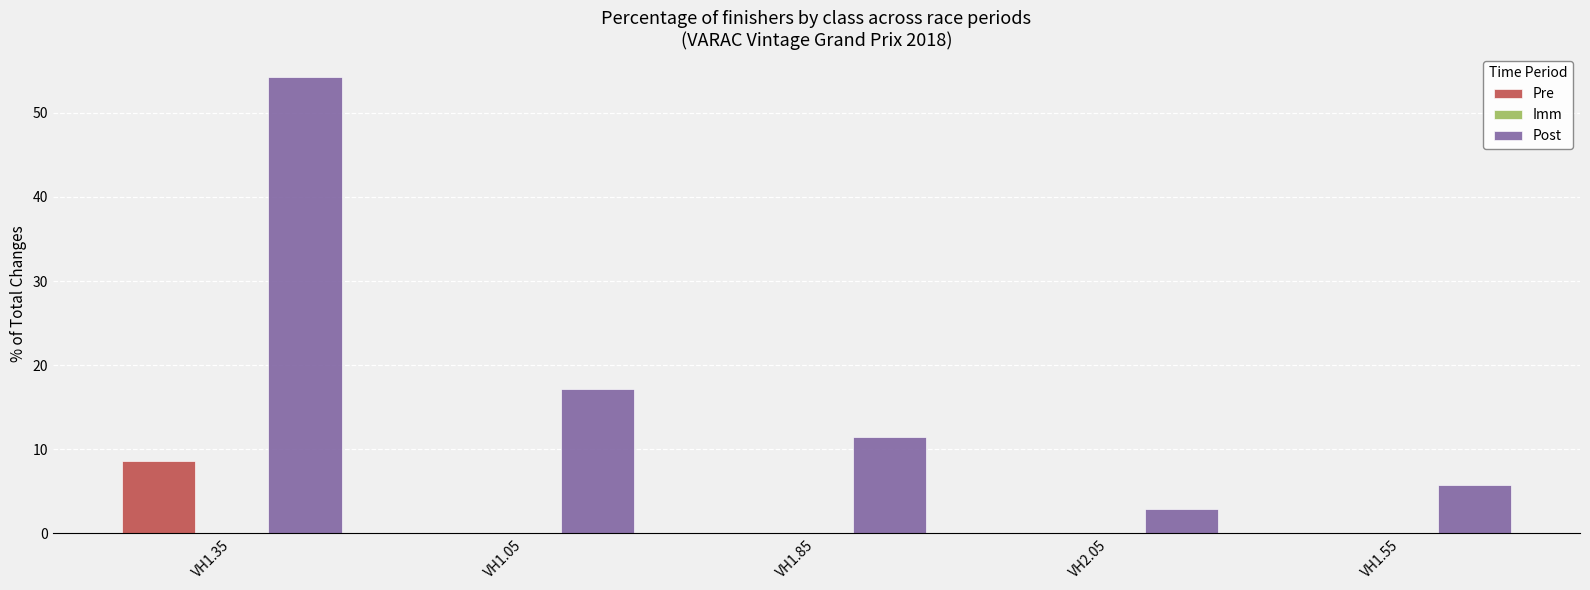

How many distinct data groups are displayed?

2